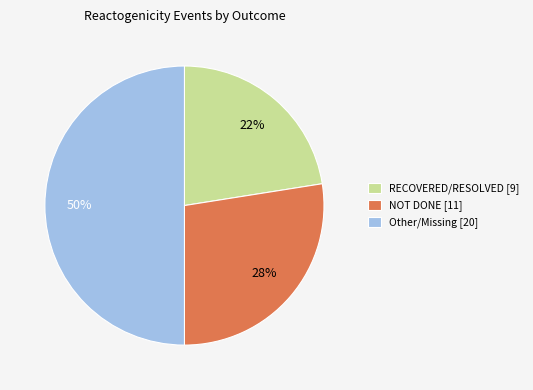

Count the number of slices in the pie.

3